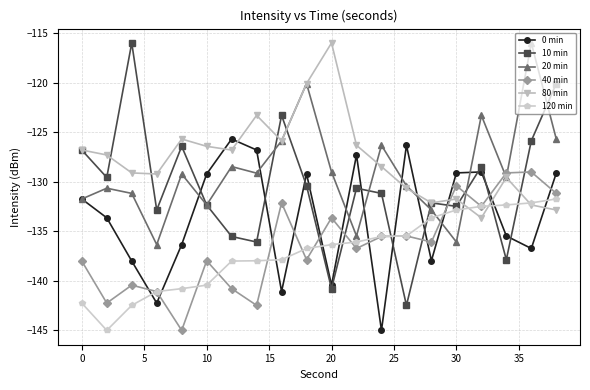

What is the maximum value for 10 min?

-116.0